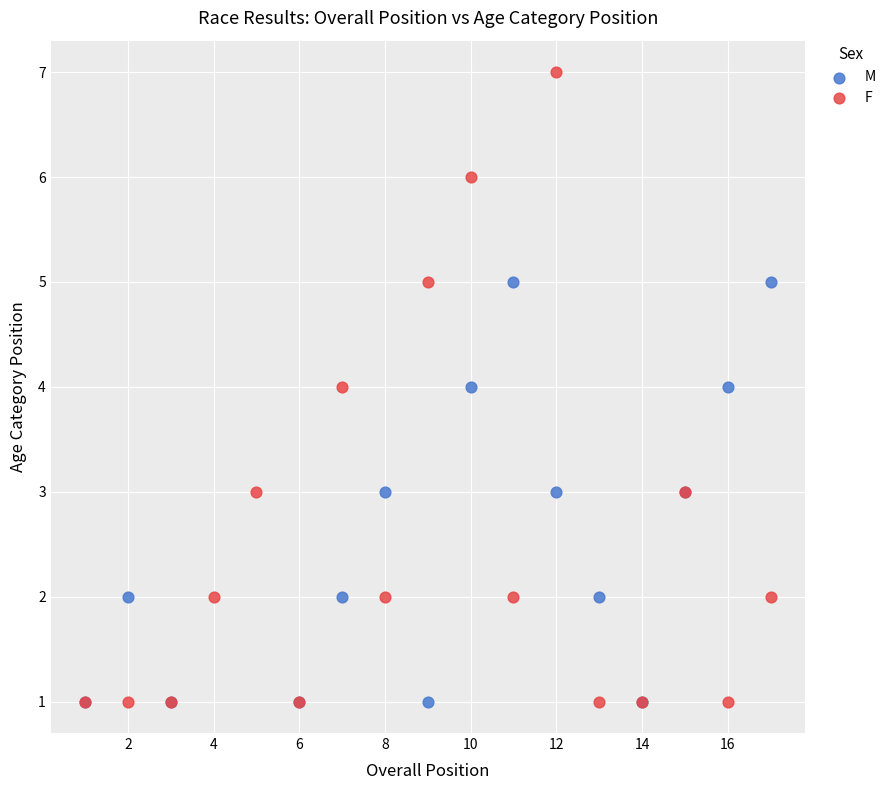

Which series contains the highest Y value?

F